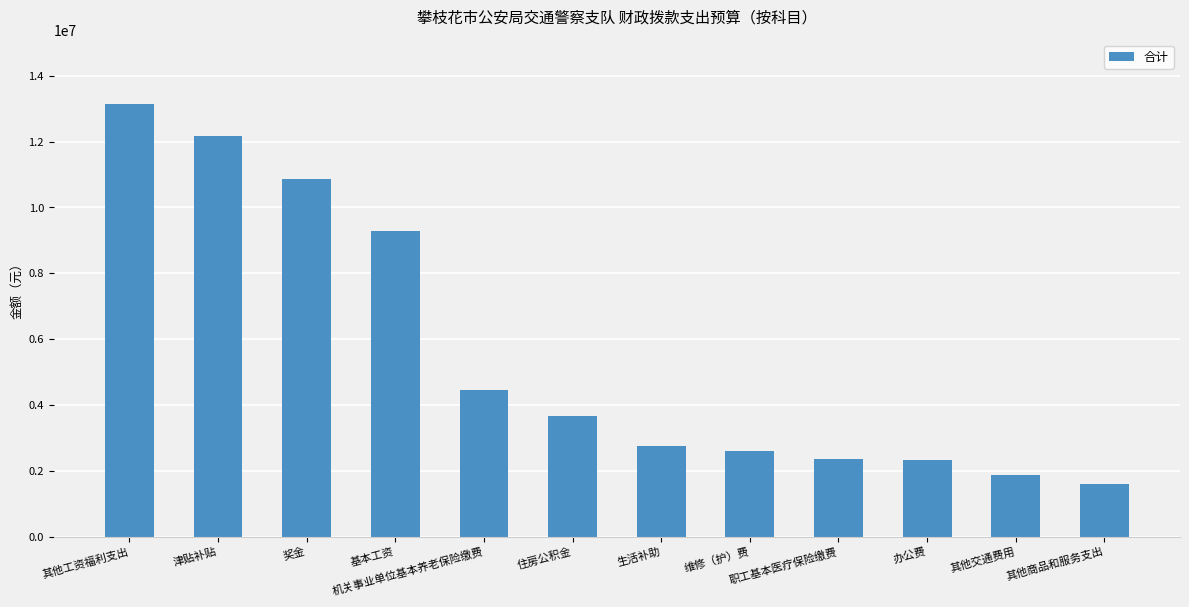

The value at 办公费 is 2315297.5. True or false?

True